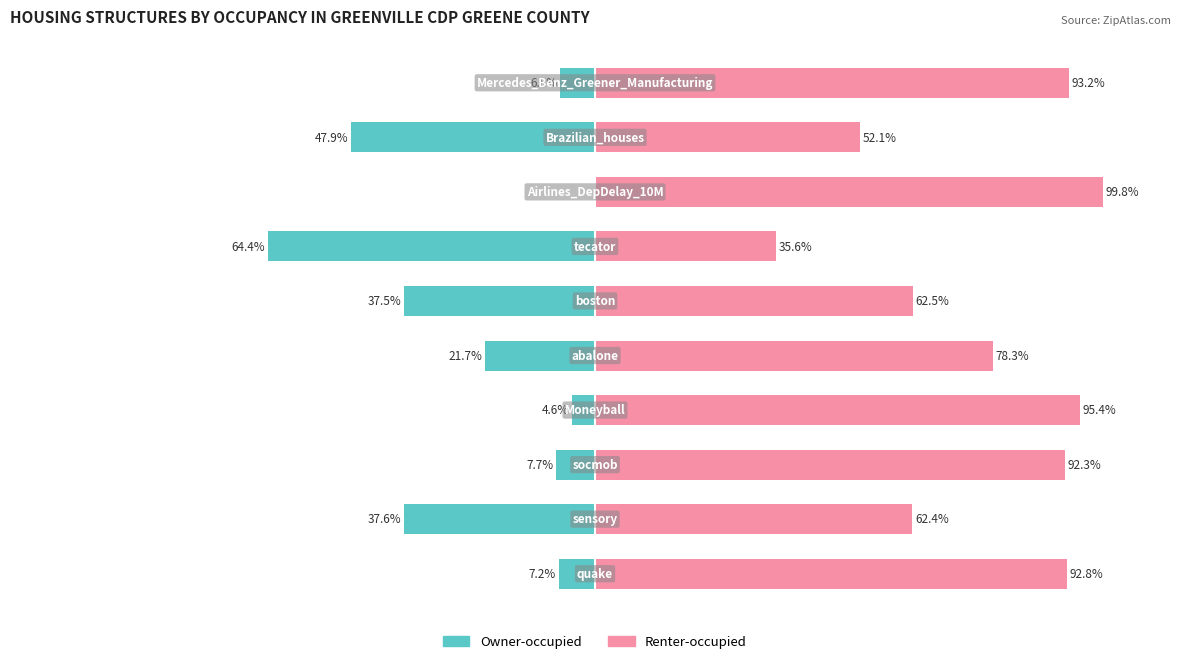

What is the lowest value of the Renter-occupied series?

35.6